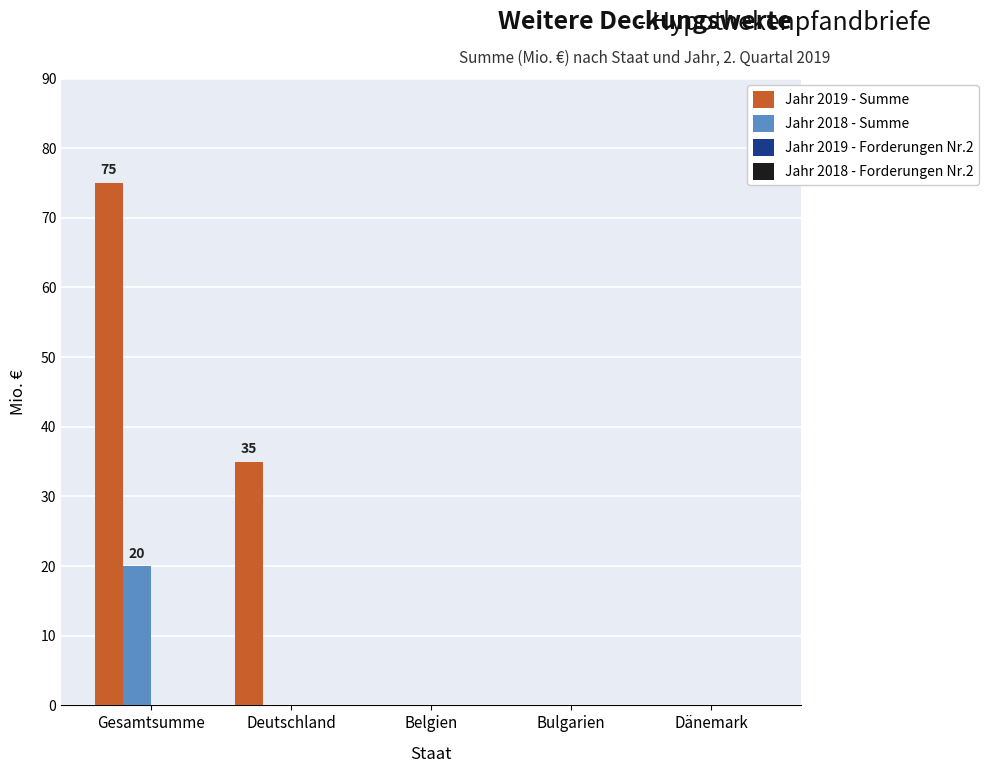

Is it true that Jahr 2019 - Summe equals 49 at Deutschland?

False